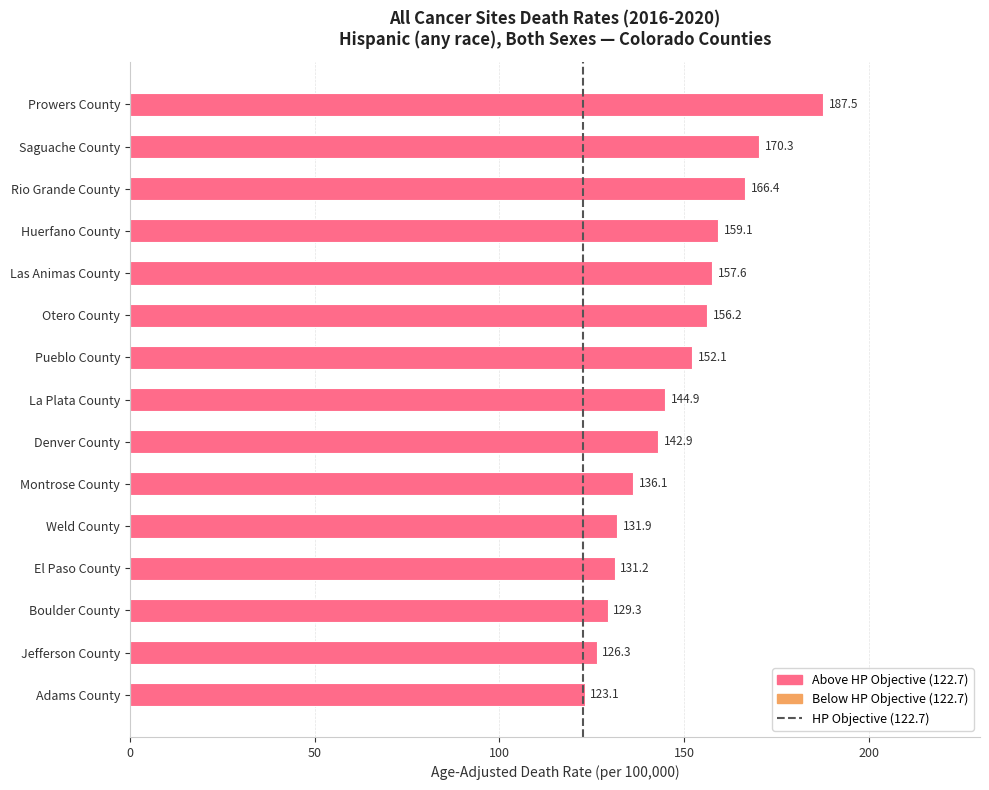

What is the minimum value shown in the chart?

123.1